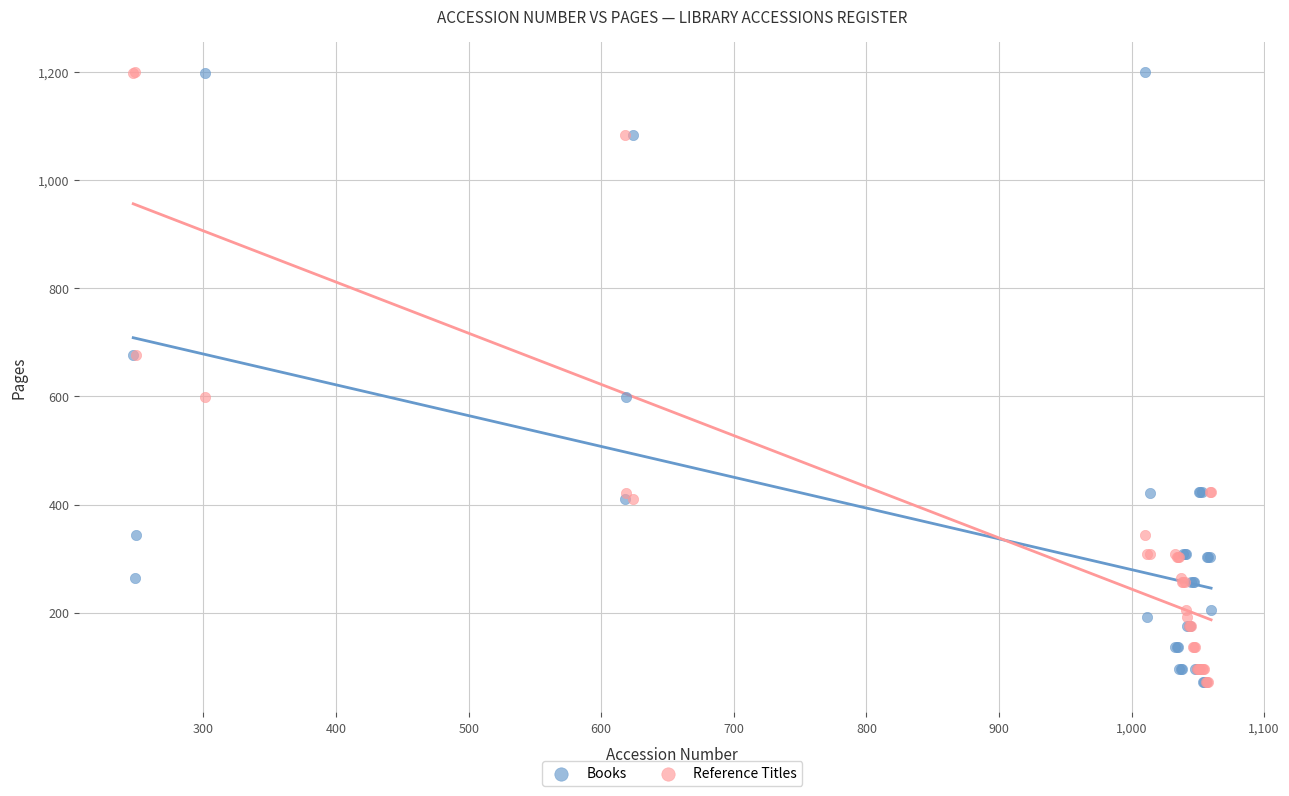

What are all the series names shown in the legend?

Books, Reference Titles